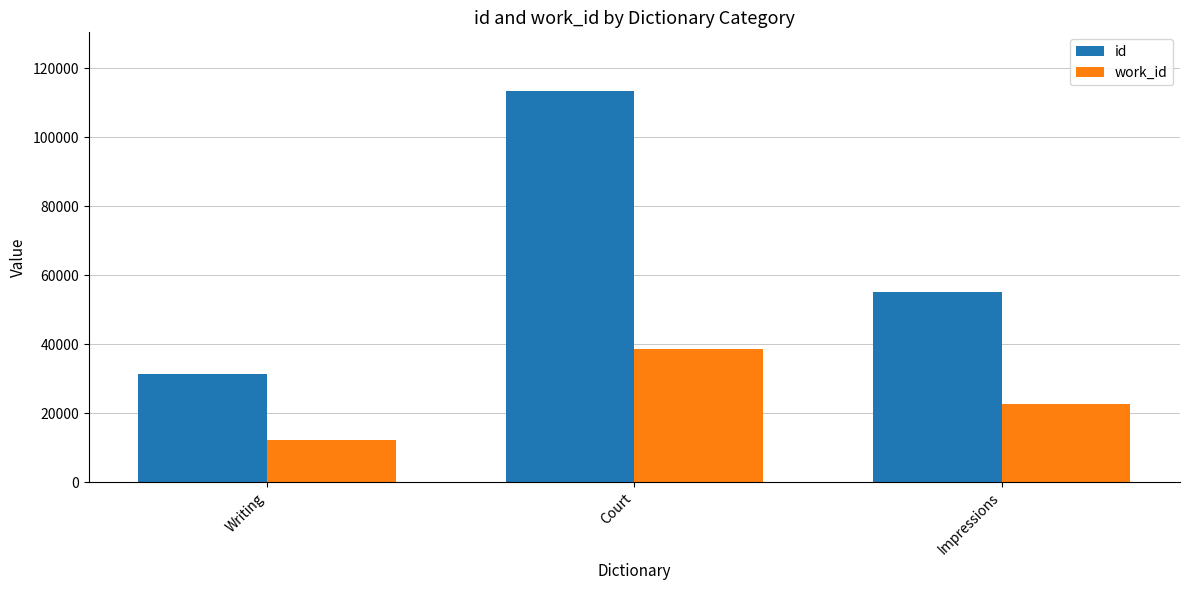

What is the total value across all series at Impressions?

77854